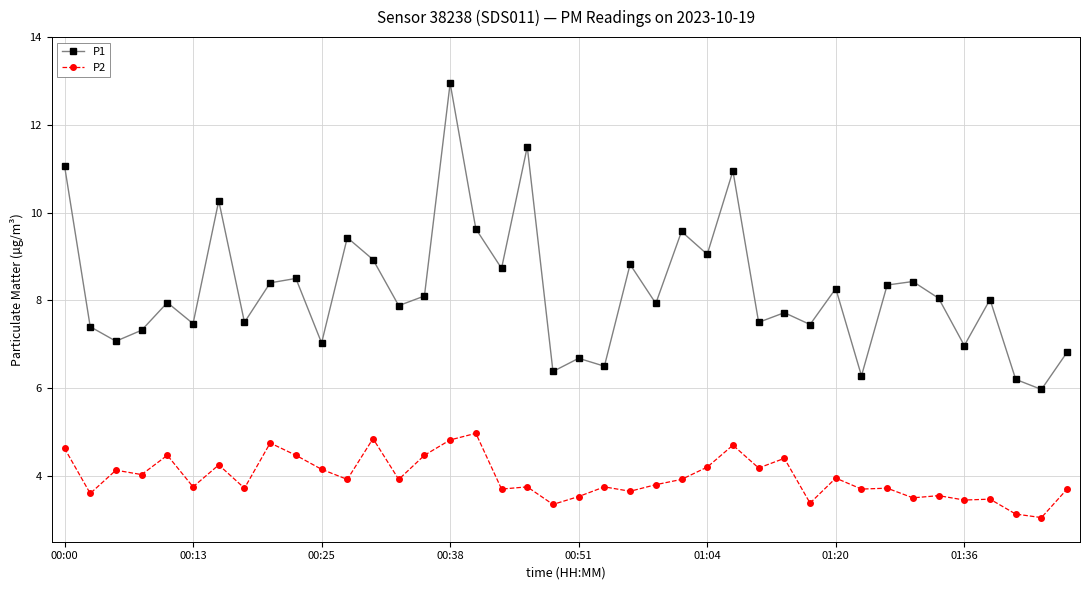

What is the maximum value for P2?

5.0